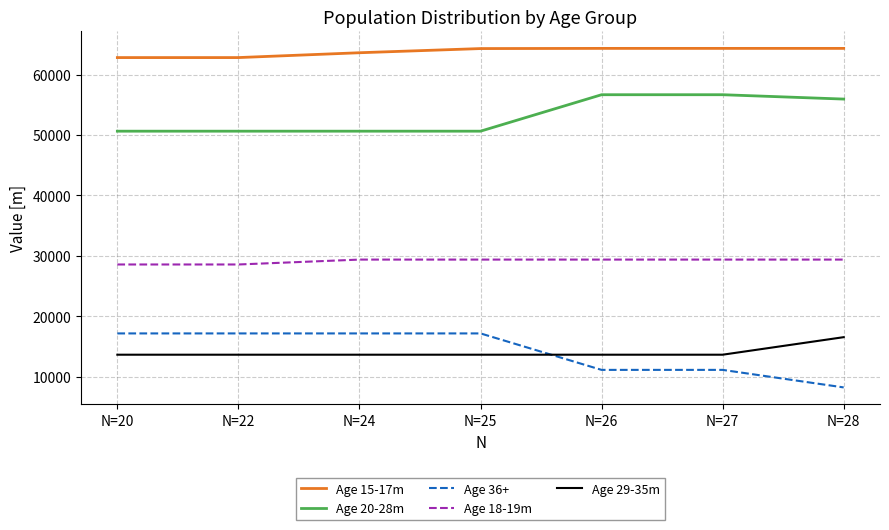

Rank the series at N=22 from lowest to highest value.

Age 29-35m, Age 36+, Age 18-19m, Age 20-28m, Age 15-17m